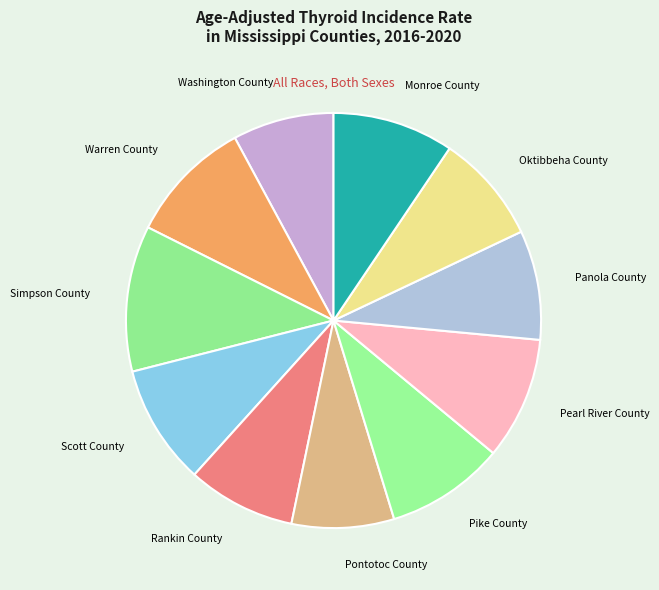

Do Pontotoc County and Pike County together represent more than half of the pie?

No